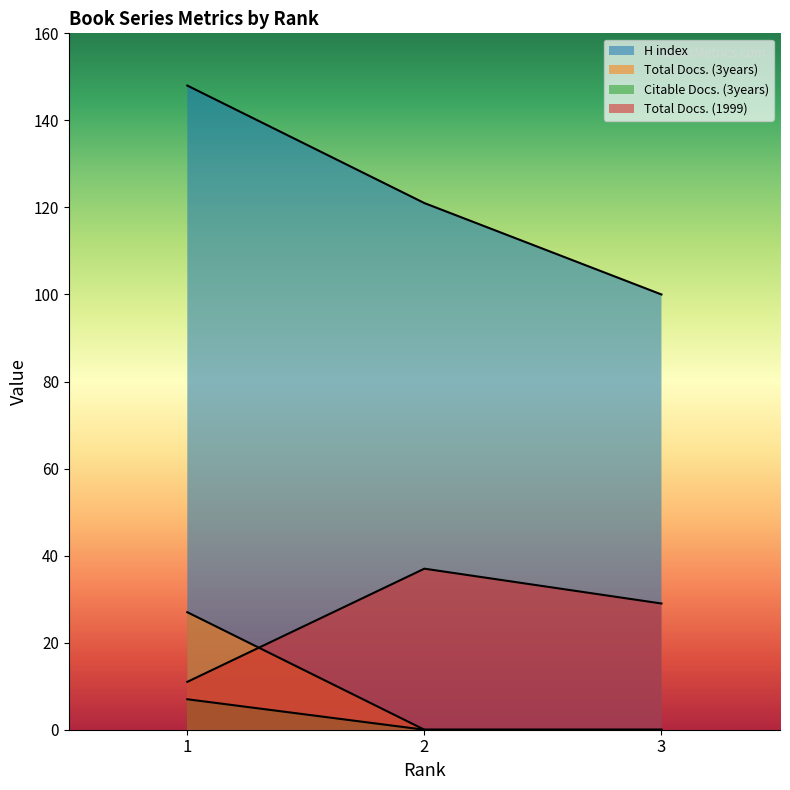

Reading left to right, list all the values displayed in this chart.

H index: 148	121	100
Total Docs. (3years): 27	0	0
Citable Docs. (3years): 7	0	0
Total Docs. (1999): 11	37	29